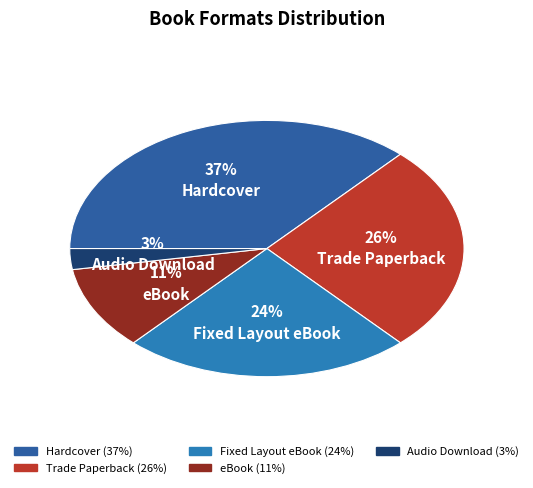

Combined, do Hardcover and Trade Paperback account for over 50%?

Yes